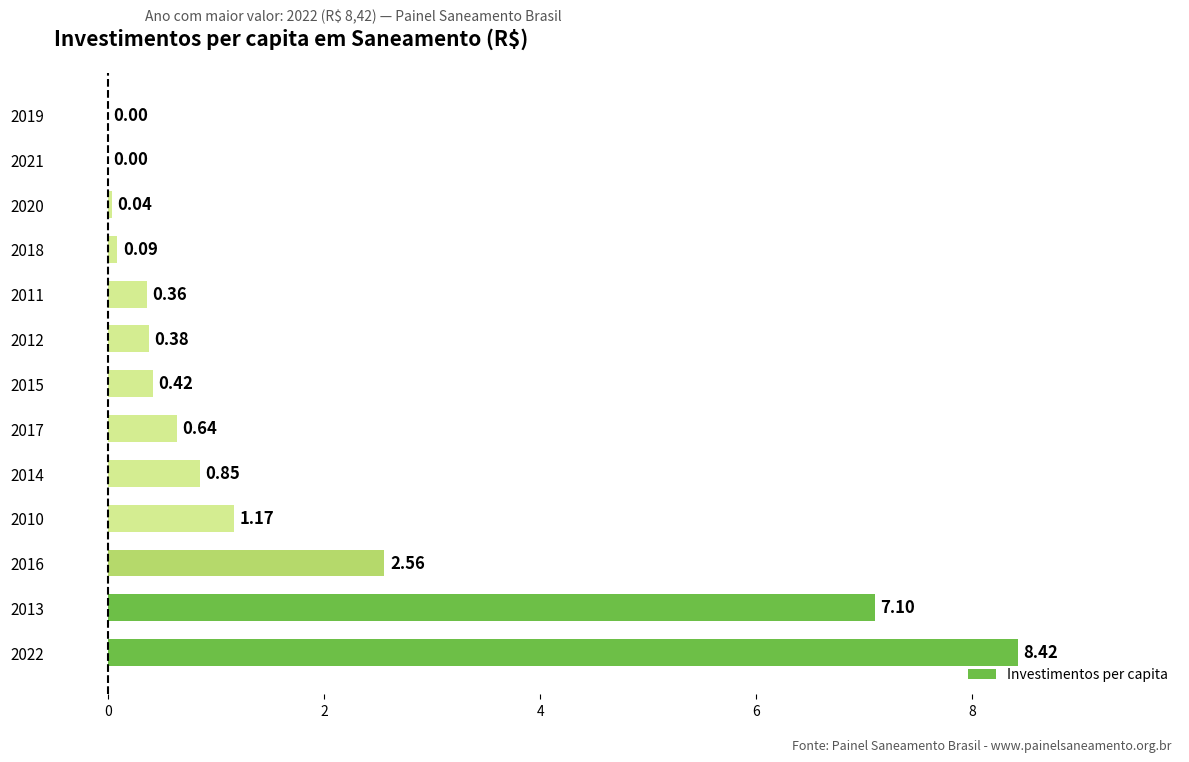

What is the greatest value displayed?

8.4